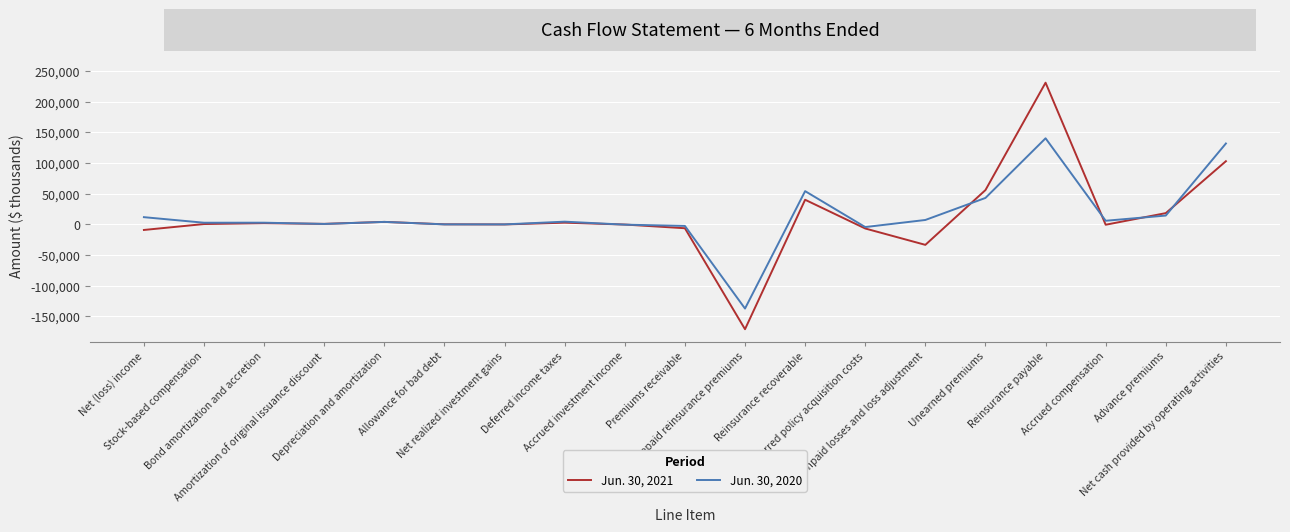

What is the spread (max minus min) of values at Deferred policy acquisition costs?

2323